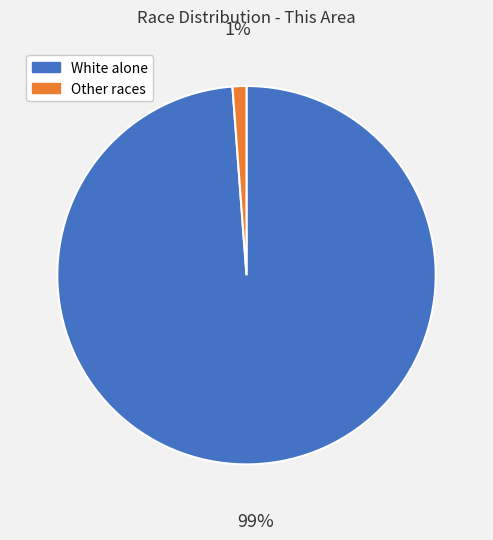

True or false: White alone accounts for 89% of the total.

False